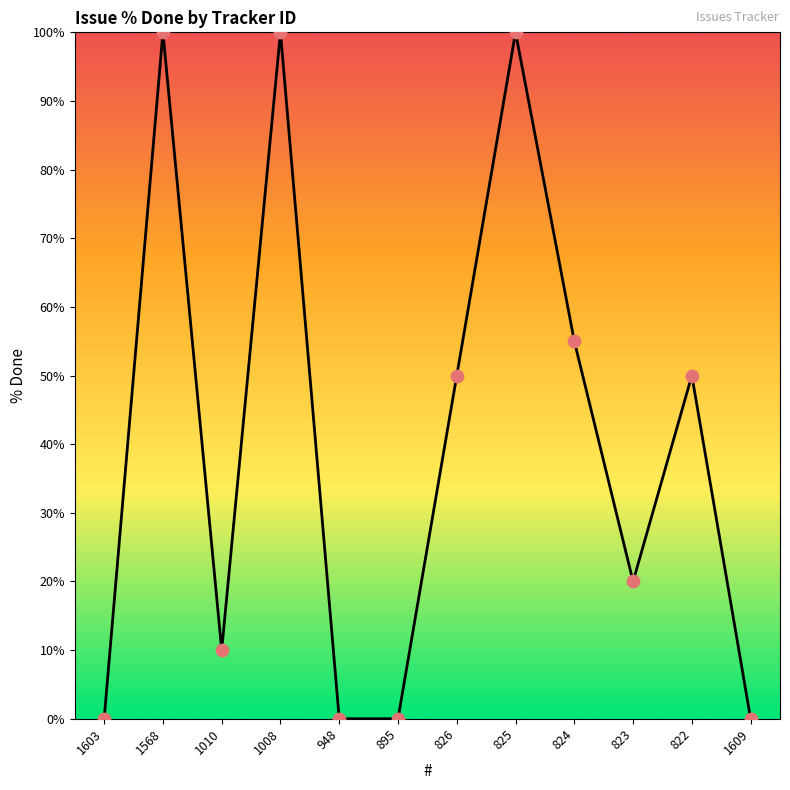

Which has a higher value, 895 or 1008?

1008